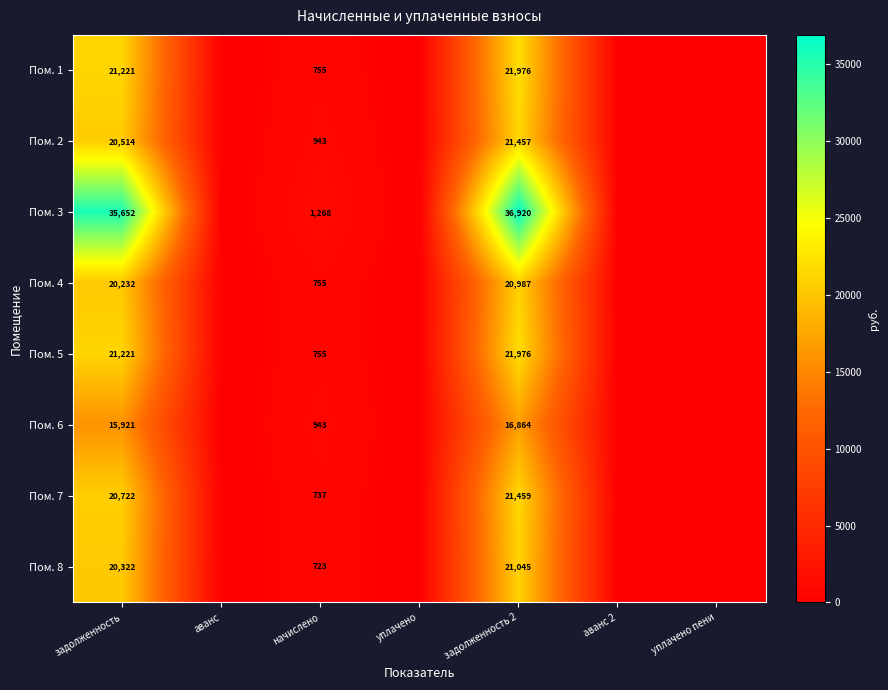

Is the value of Пом. 6 at задолженность 2 greater than the value of Пом. 1 at задолженность?

No